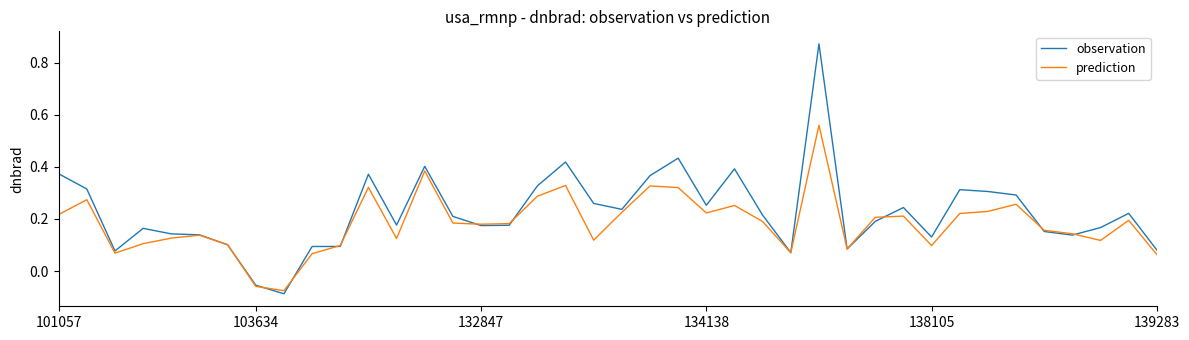

Which series has the largest range (max minus min)?

observation